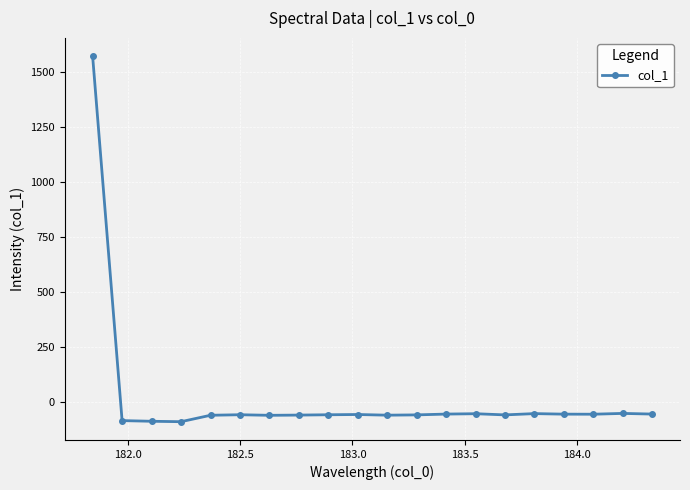

How many lines are shown in the chart?

1